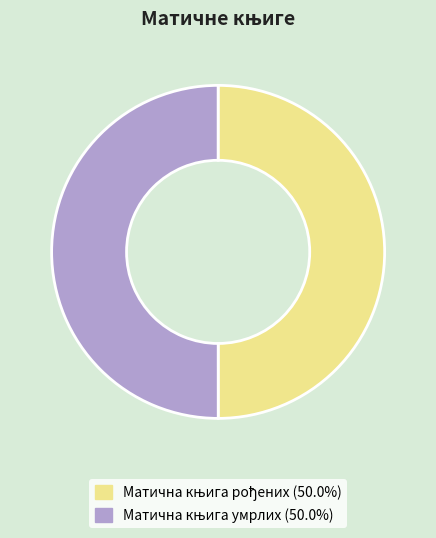

To the nearest percent, what is the average slice percentage?

50%